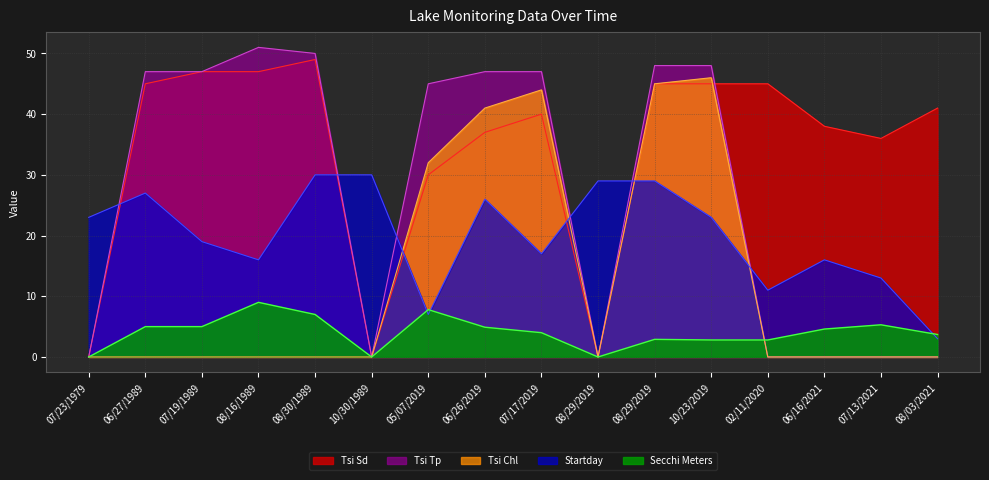

What is the label of the 1st point from the right?

08/03/2021